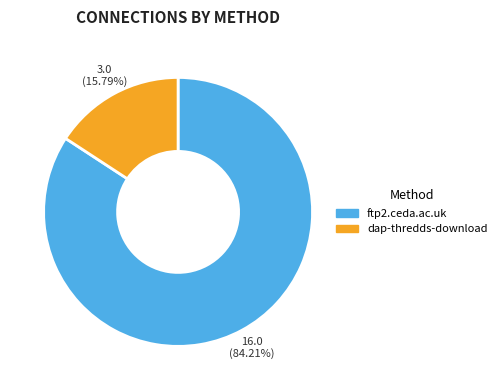

To the nearest percent, what is the difference between the ftp2.ceda.ac.uk and dap-thredds-download slice percentages?

68%